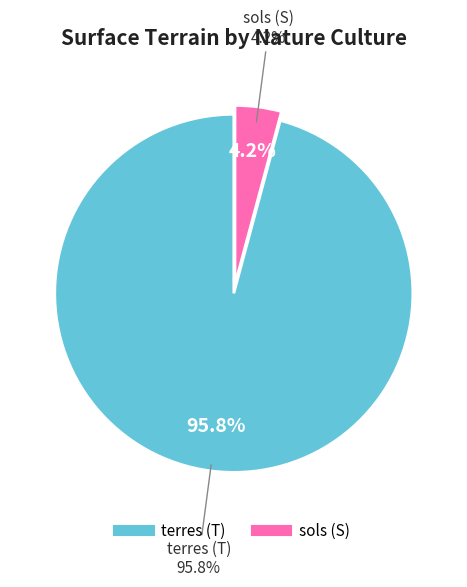

Combined, do terres (T) and sols (S) account for over 50%?

Yes